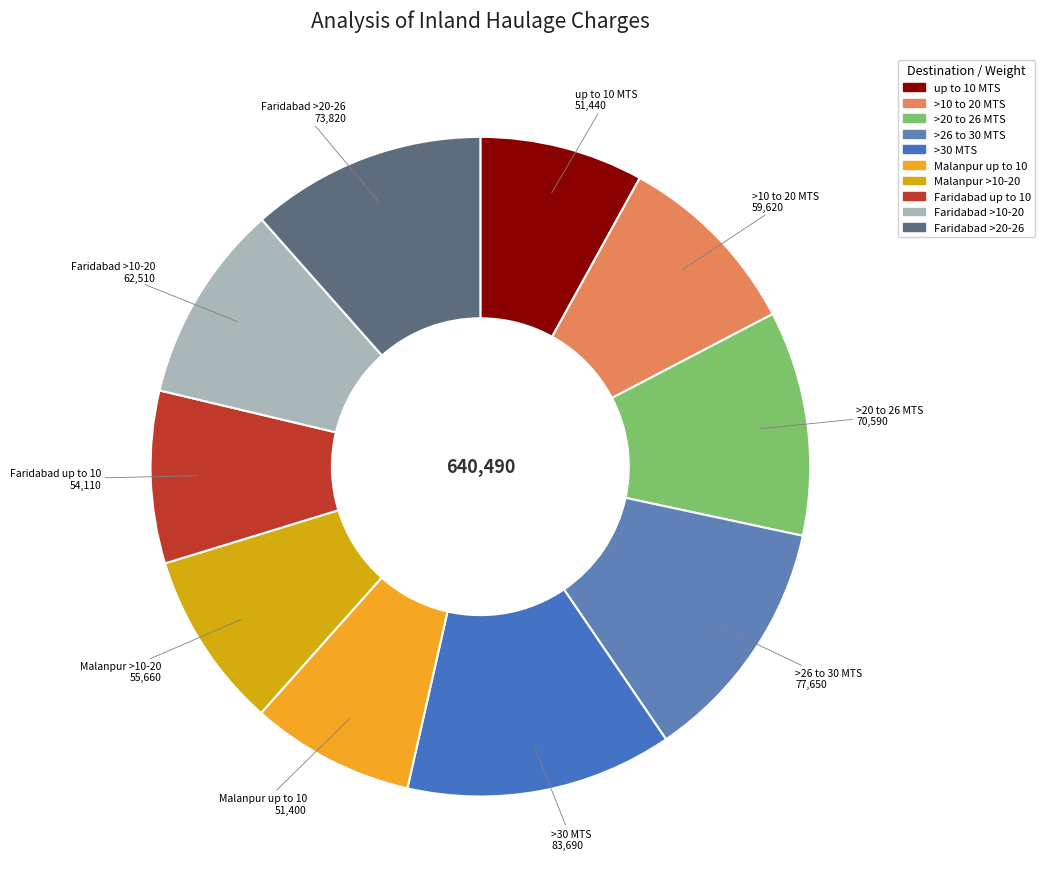

Is there a majority slice in this chart?

No